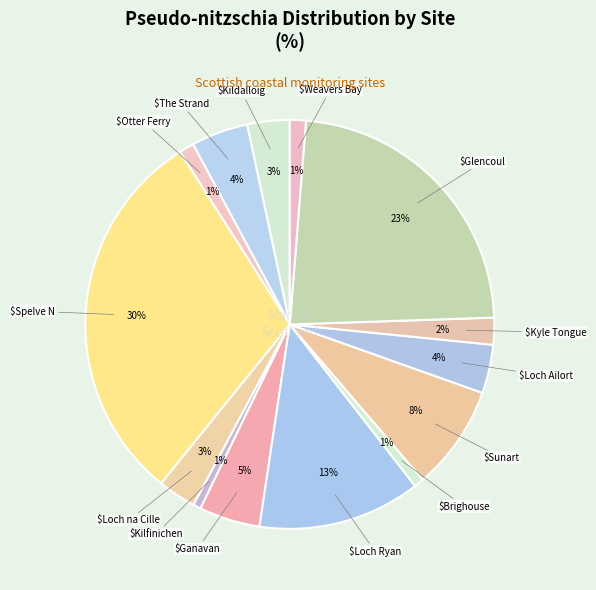

What is the smallest slice in the pie chart?

Kilfinichen Bay